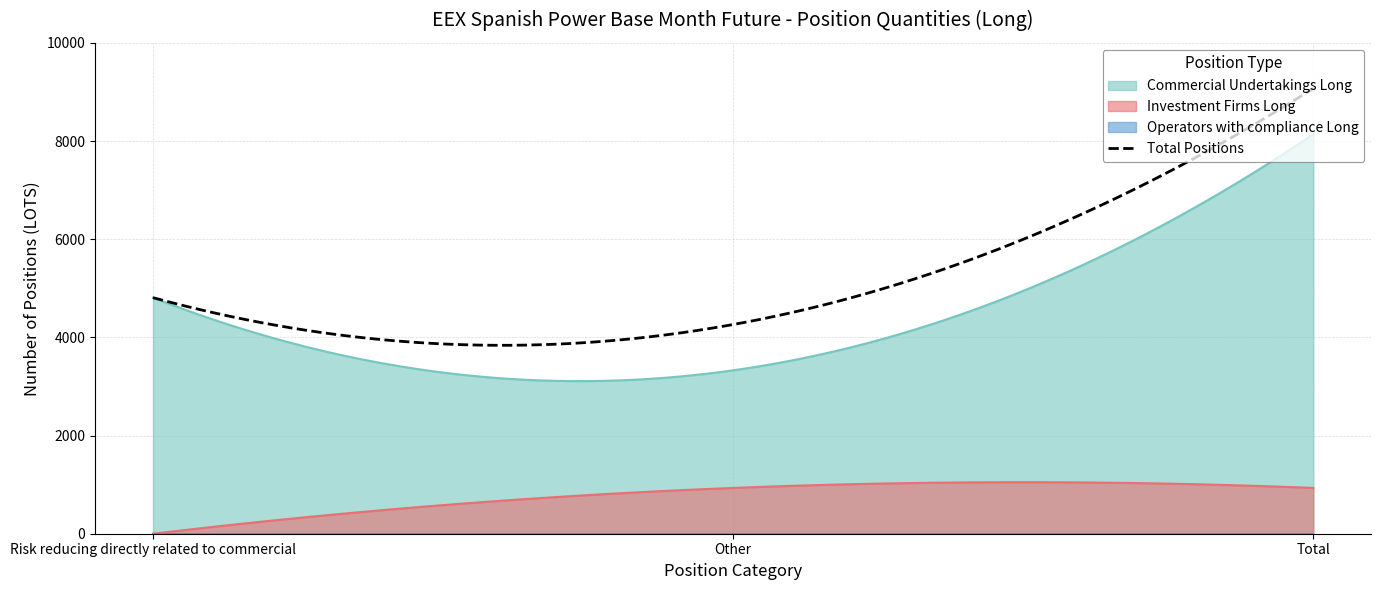

What is the difference between the maximum and minimum values in the Investment Firms Long series?

1049.6